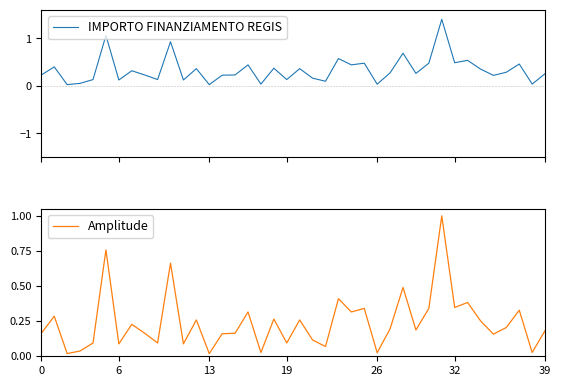

True or false: Amplitude and IMPORTO FINANZIAMENTO REGIS cross at least once.

False